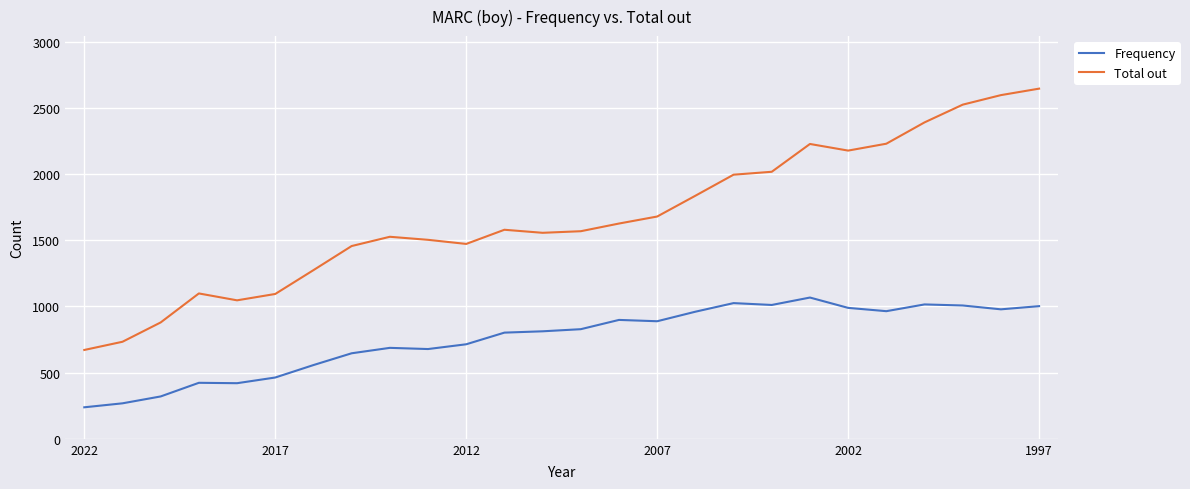

How many lines are shown in the chart?

2